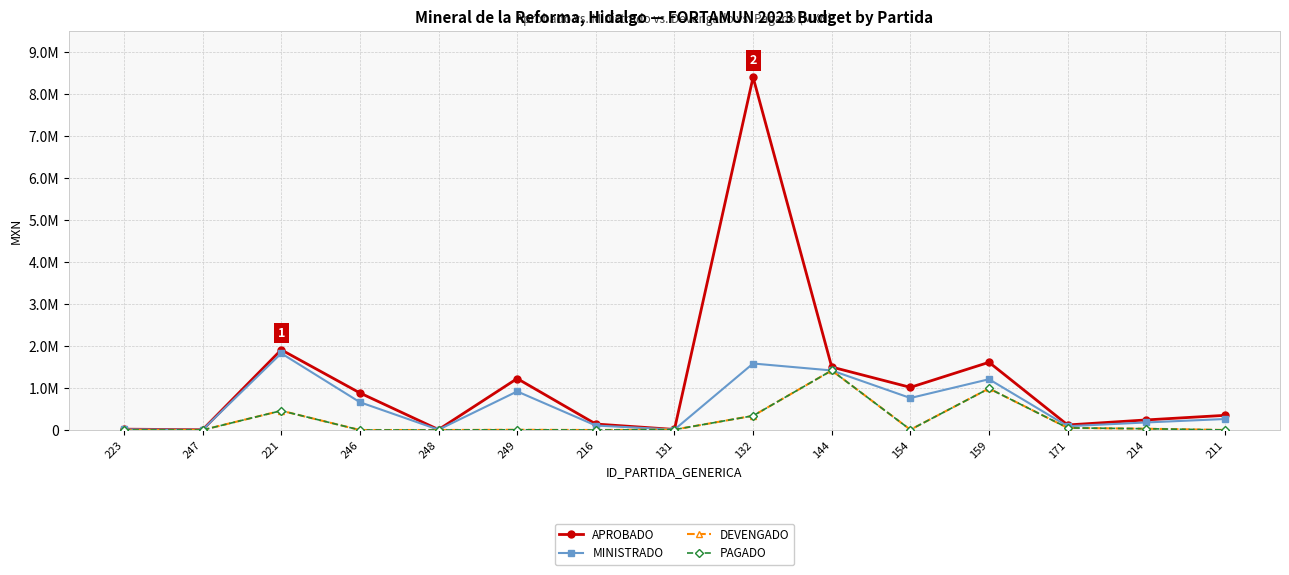

Does the chart have visible grid lines?

Yes